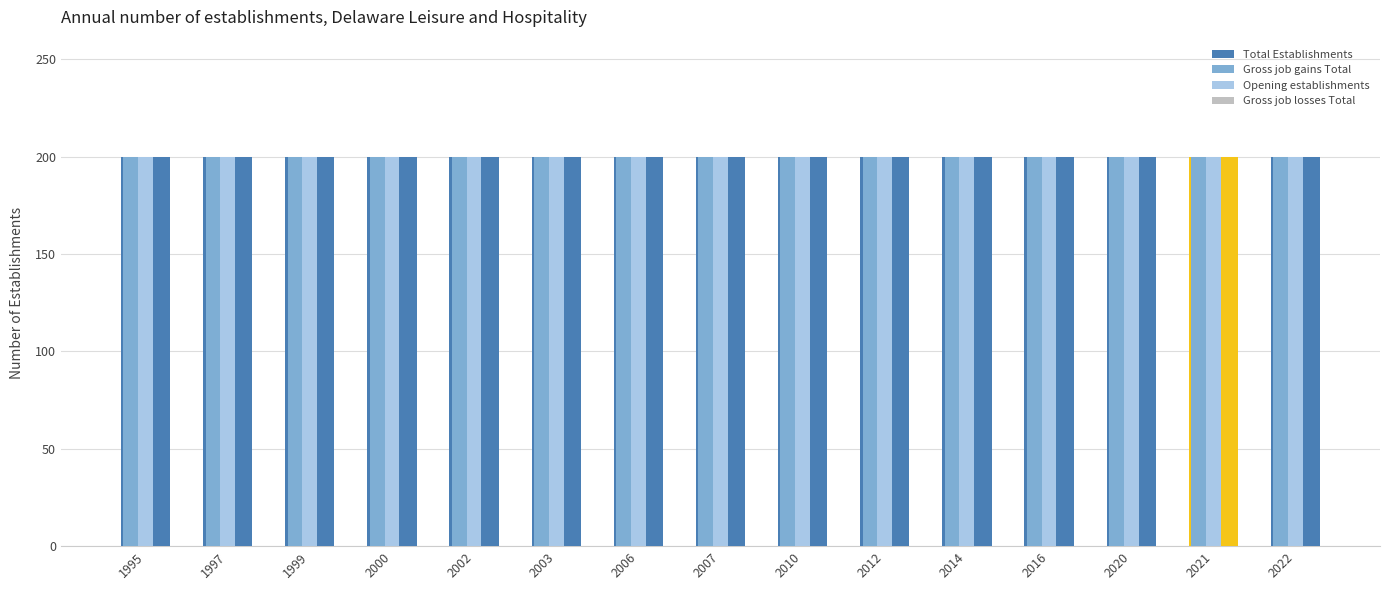

Which has a higher value, 1995 or 2022?

1995